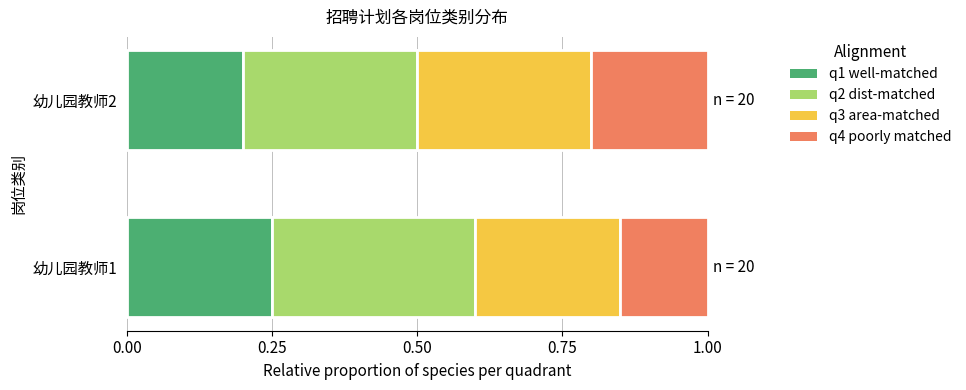

The value of q1 well-matched at 幼儿园教师1 is 0.1. True or false?

False